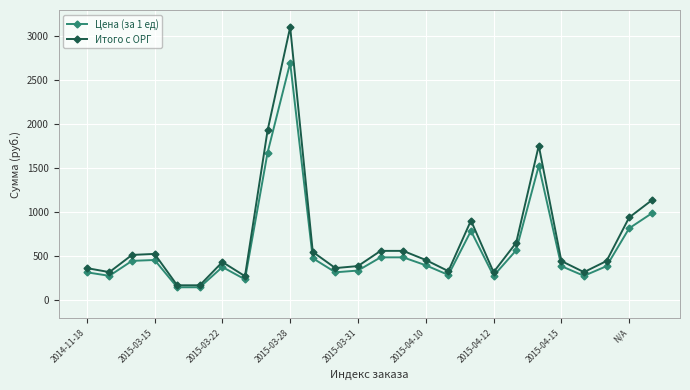

What is the maximum value shown in the chart?

3105.0